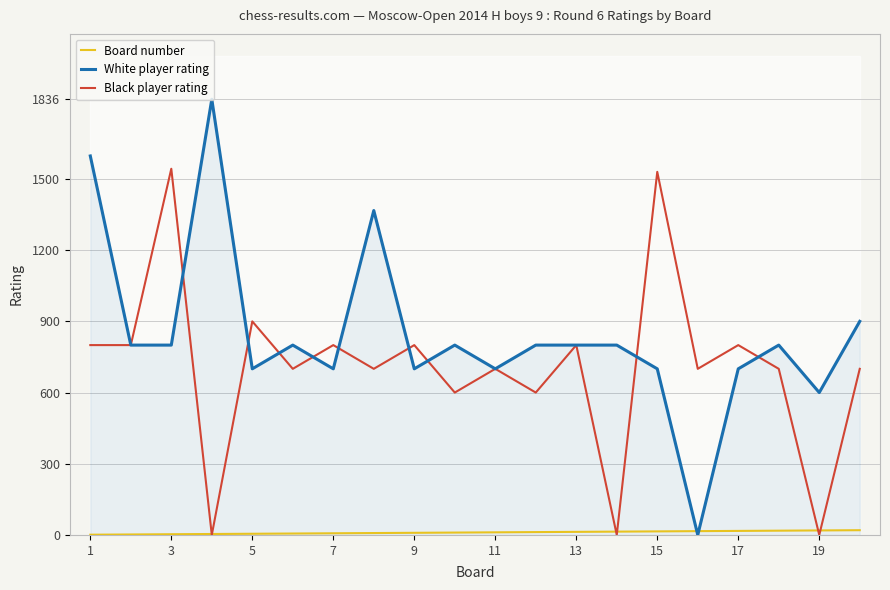

How many data points in Black player rating are less than 700?

5